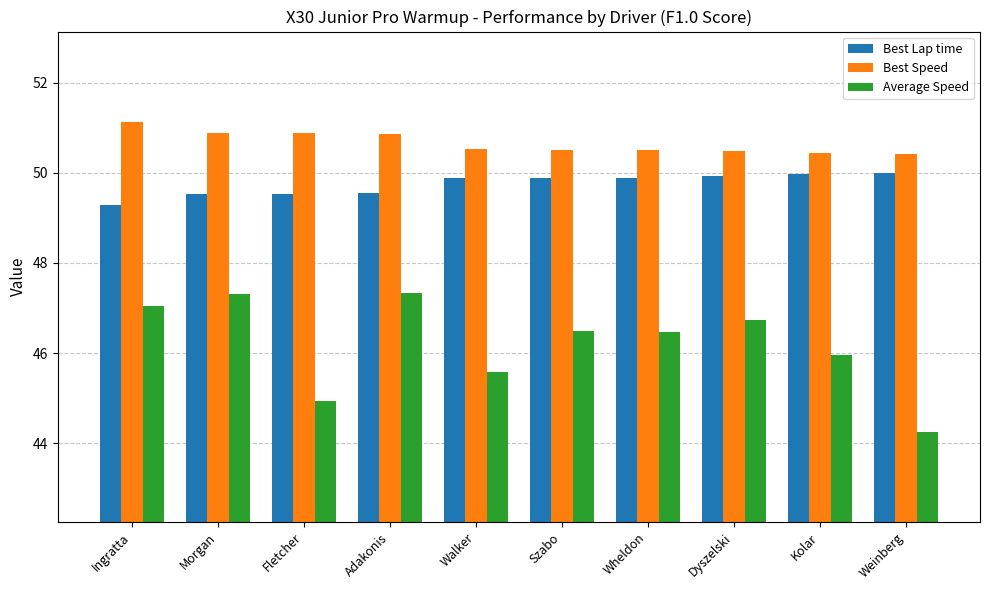

At how many categories does at least one series exceed 46?

10